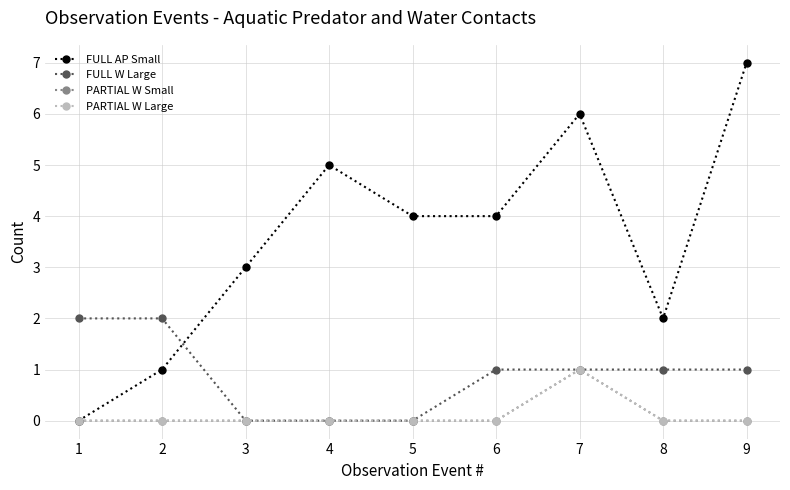

How many times do FULL W Large and FULL AP Small cross each other?

1